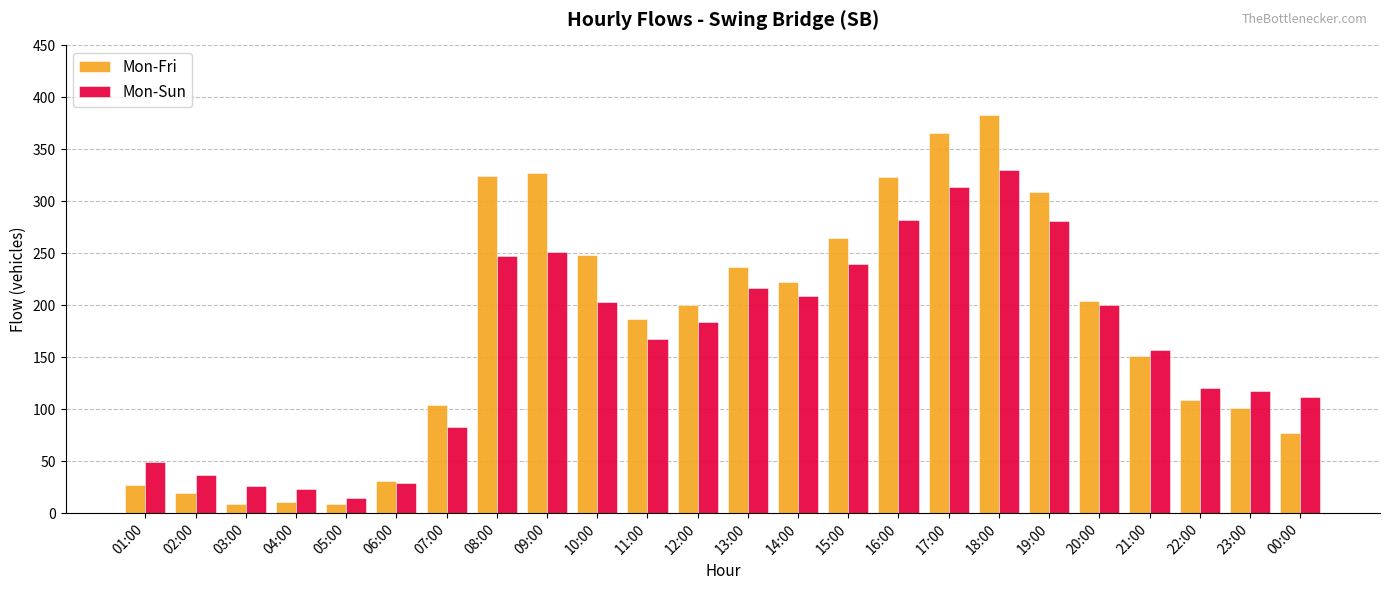

At which category is the sum across all series the highest?

18:00